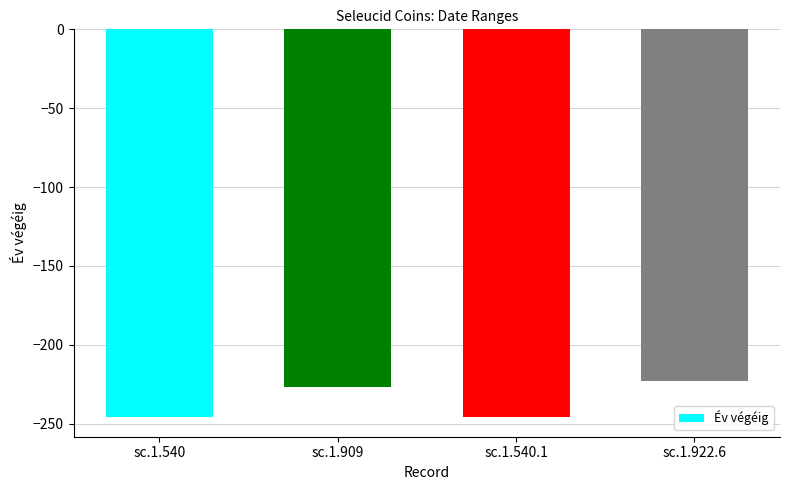

Is it true that the value at sc.1.922.6 is -313?

False